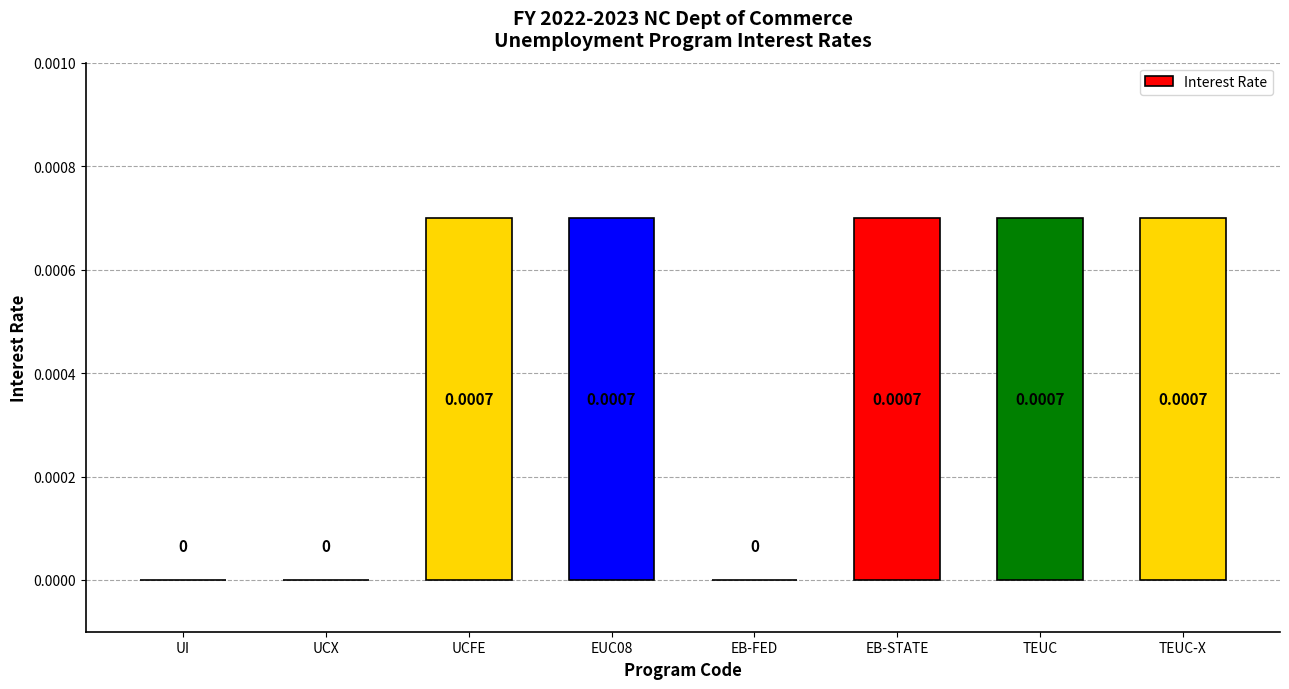

Which has a higher value, EB-FED or EB-STATE?

EB-STATE